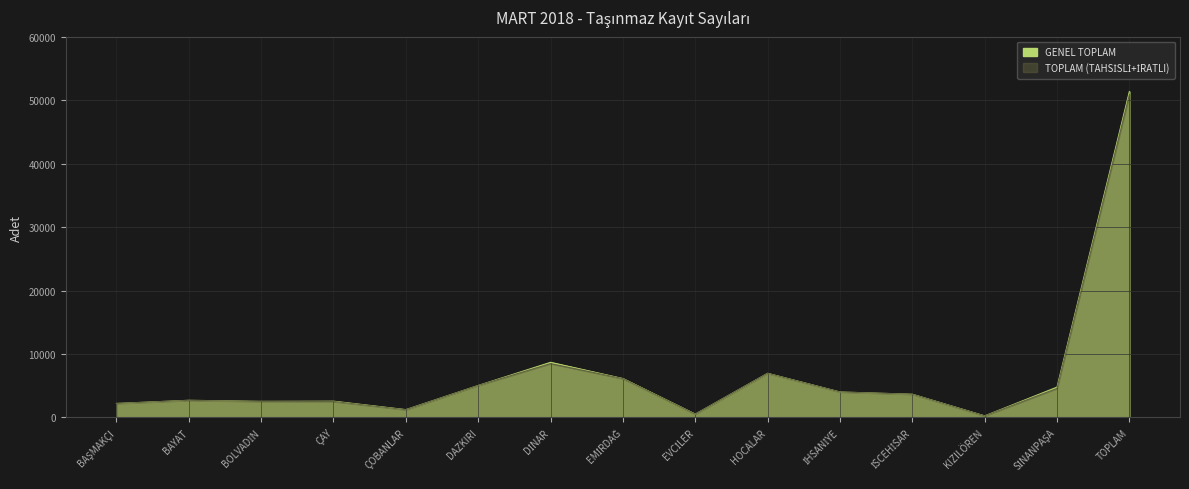

What is the spread (max minus min) of values at TOPLAM?

499